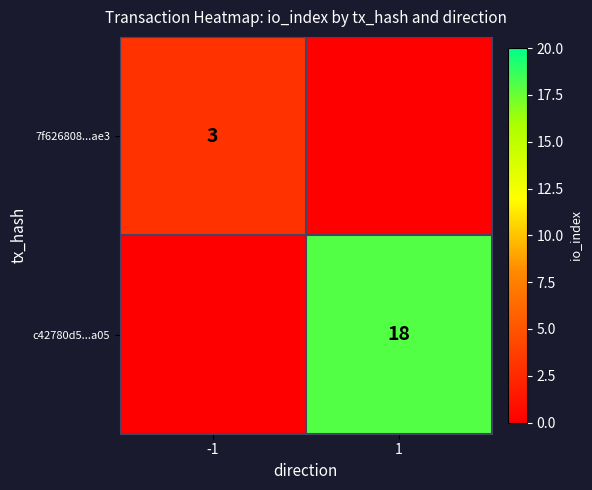

The value of c42780d5...a05 at 1 is 6. True or false?

False